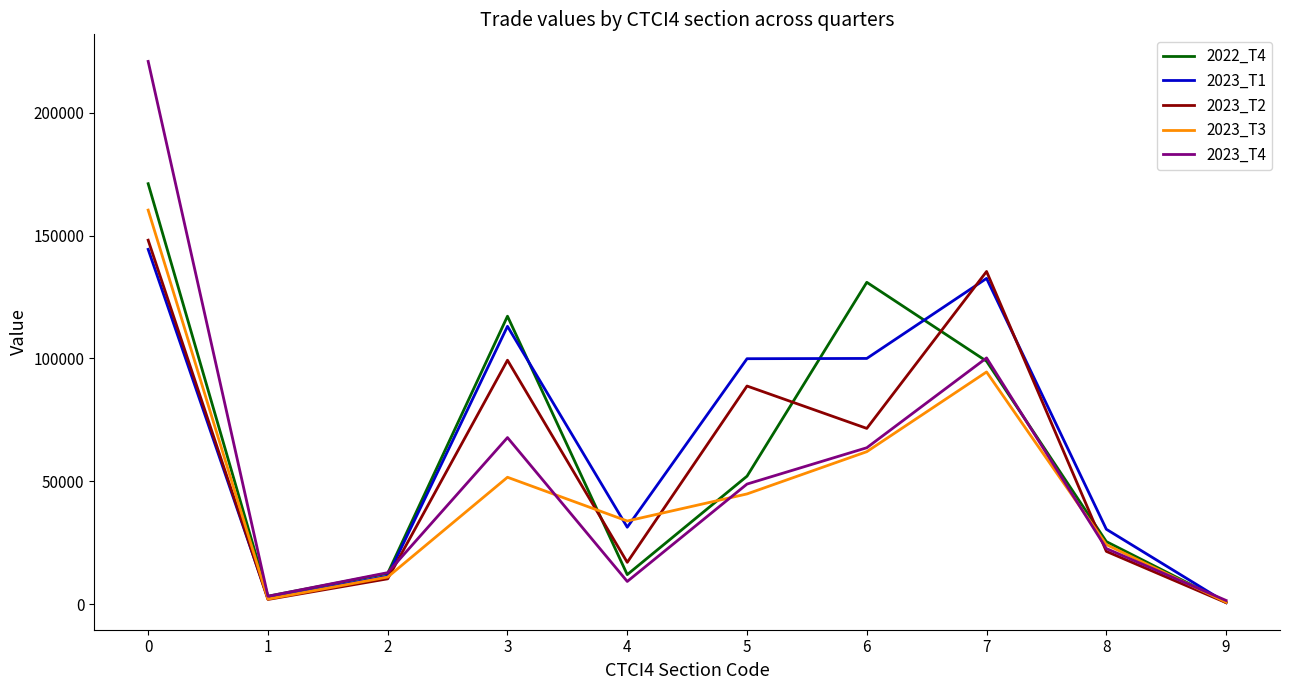

What are all the series names shown in the legend?

2022_T4, 2023_T1, 2023_T2, 2023_T3, 2023_T4